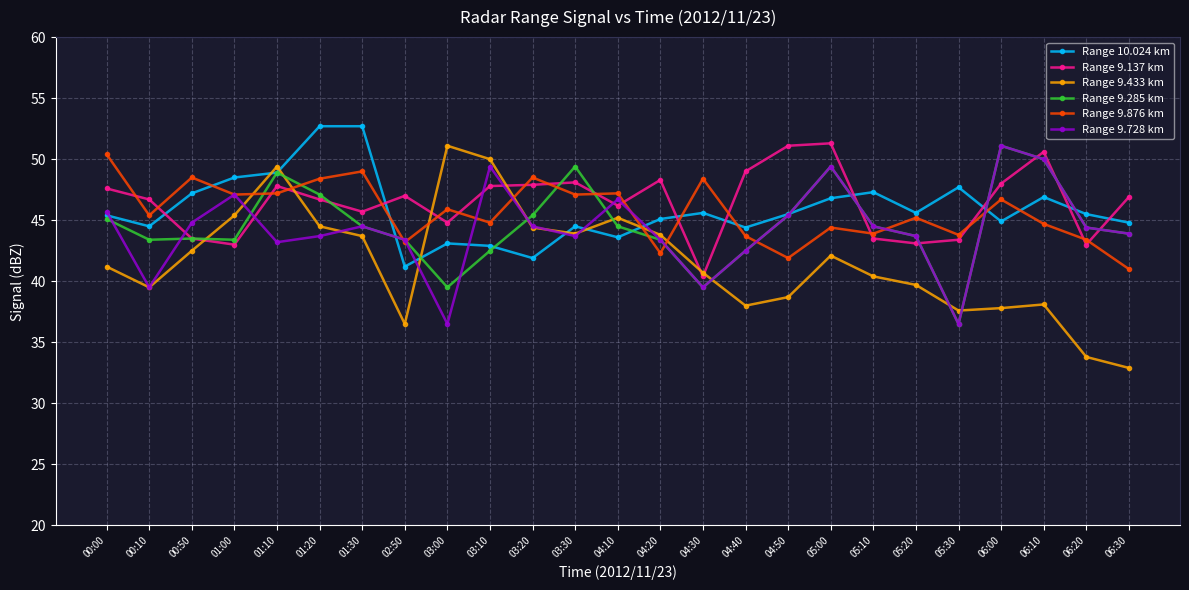

True or false: Range 9.876 km has more than 1 points higher than both neighbors.

True